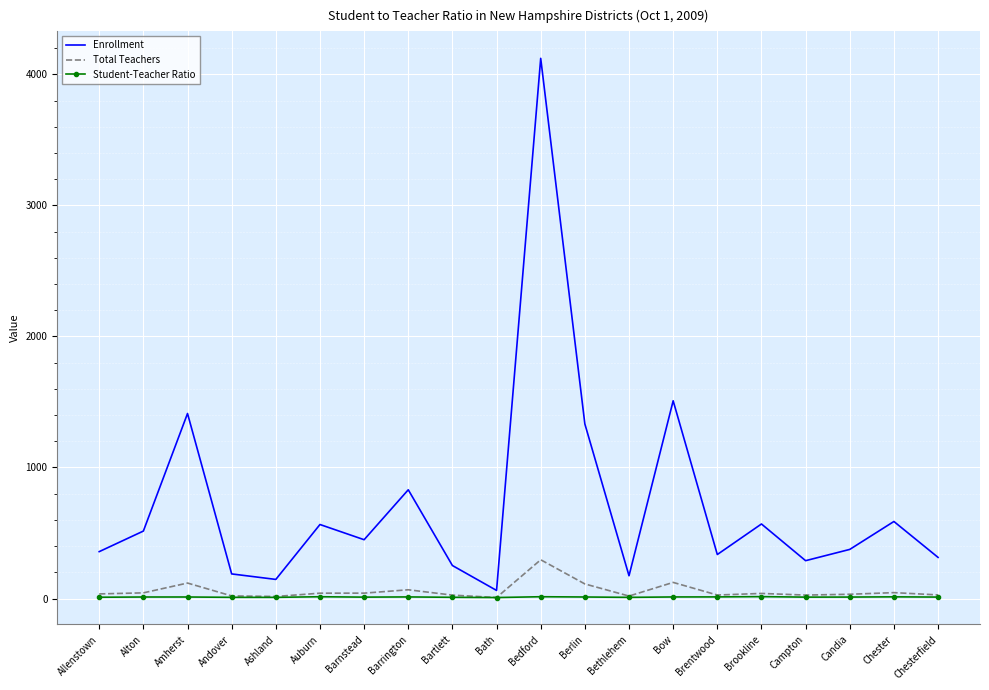

Is it true that Enrollment equals 1332.0 at Berlin?

True